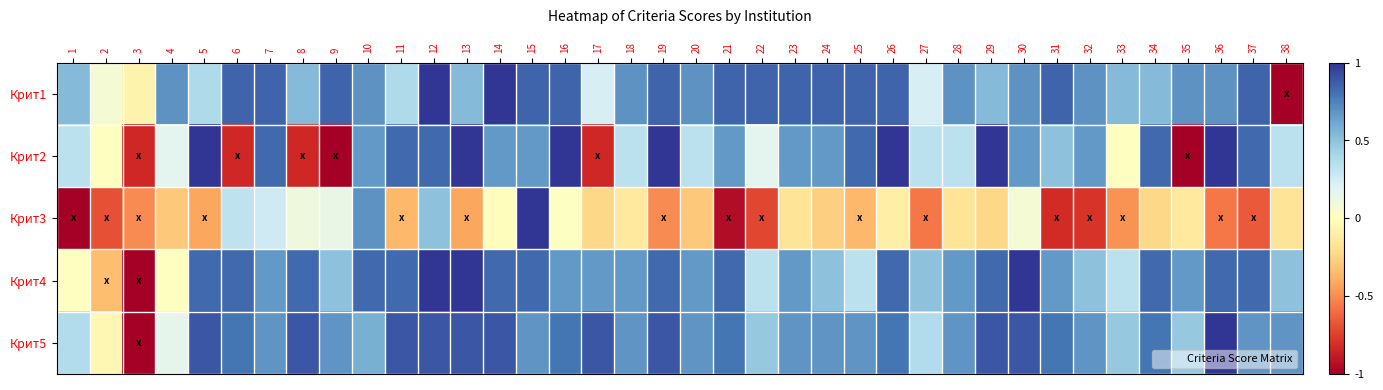

Rank the series at 10 from highest to lowest value.

Крит4, Крит1, Крит3, Крит2, Крит5